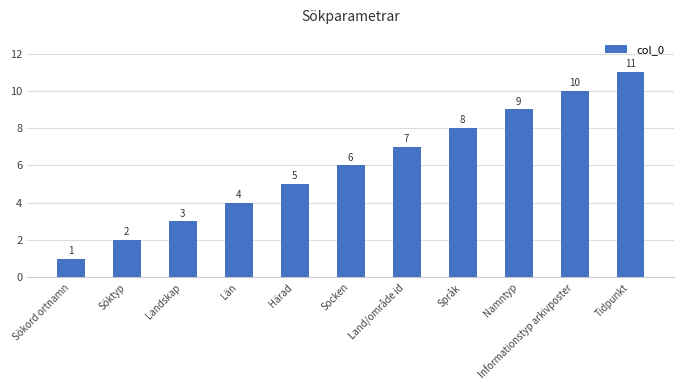

How many values are between 3 and 9?

7